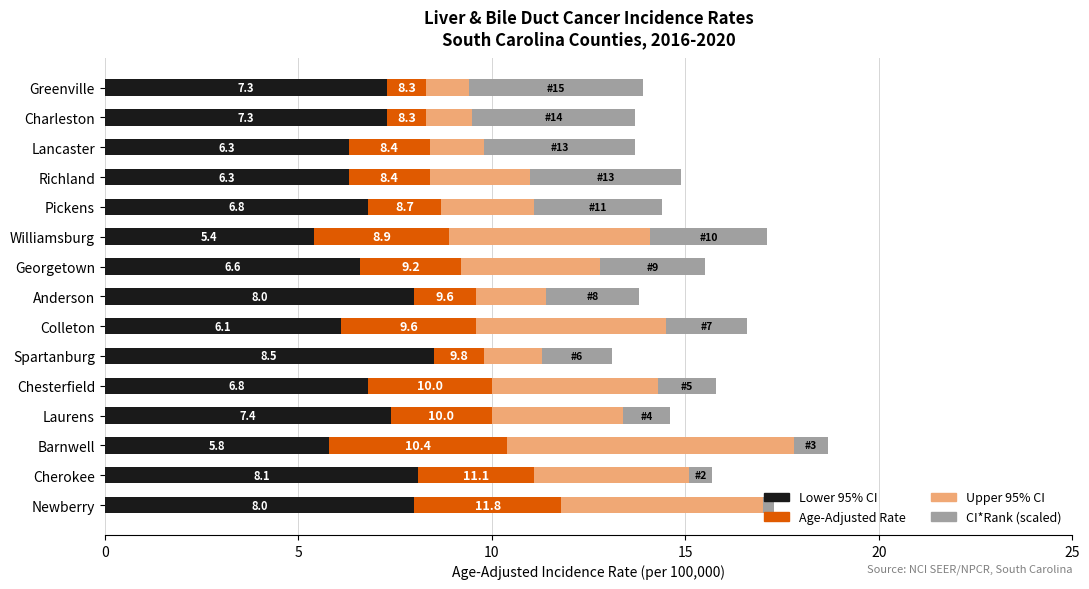

What is the approximate value of Lower 95% CI at Barnwell?

5.8